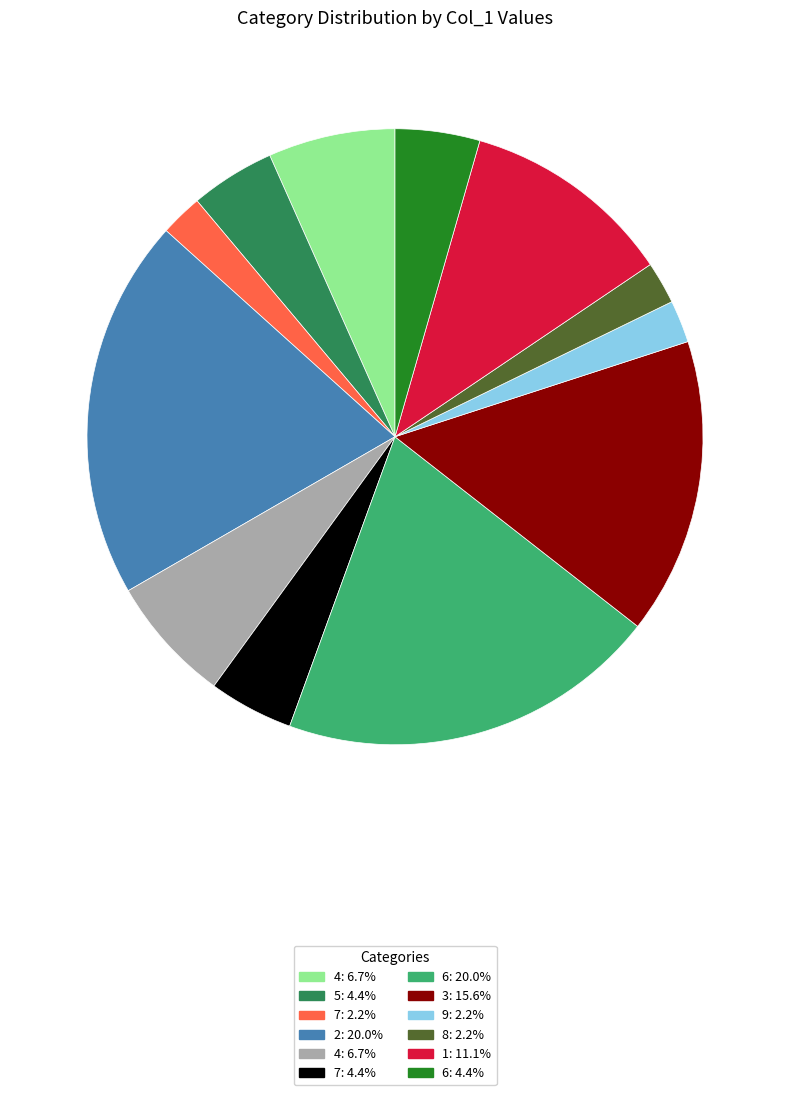

Is there any slice that represents more than half of the pie?

No